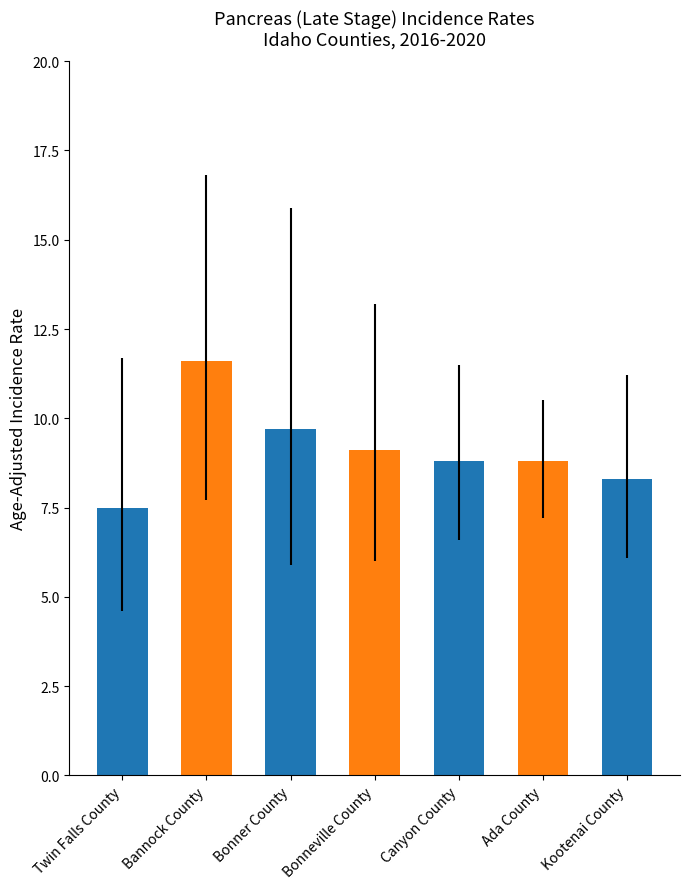

What is the difference between the second highest and minimum values?

2.2